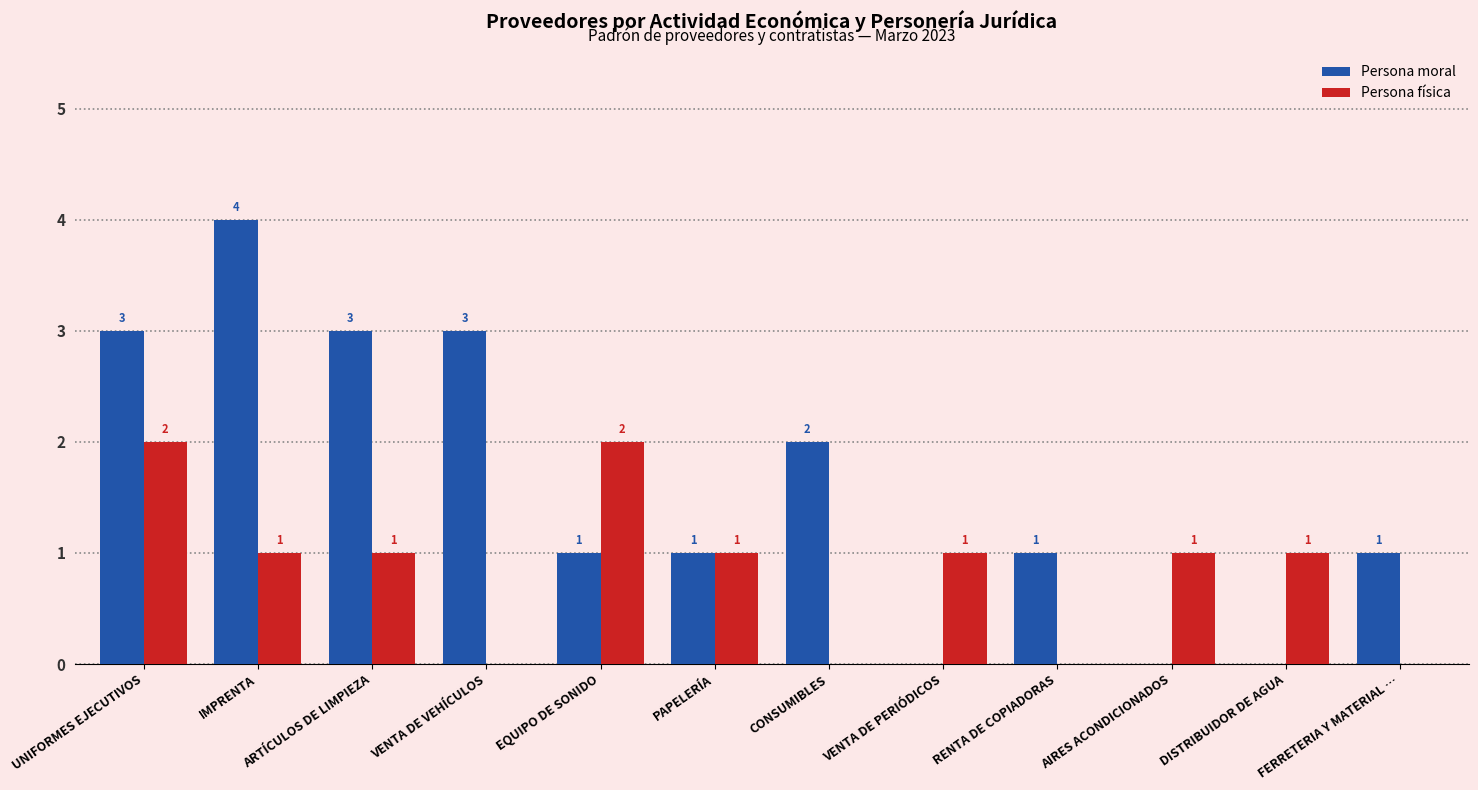

At which label is Persona moral closest to 2?

CONSUMIBLES